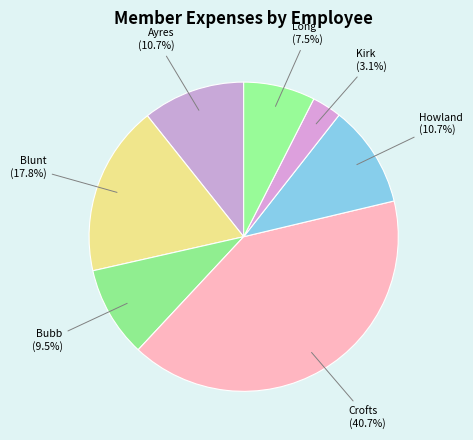

Do Blunt and Howland together represent more than half of the pie?

No